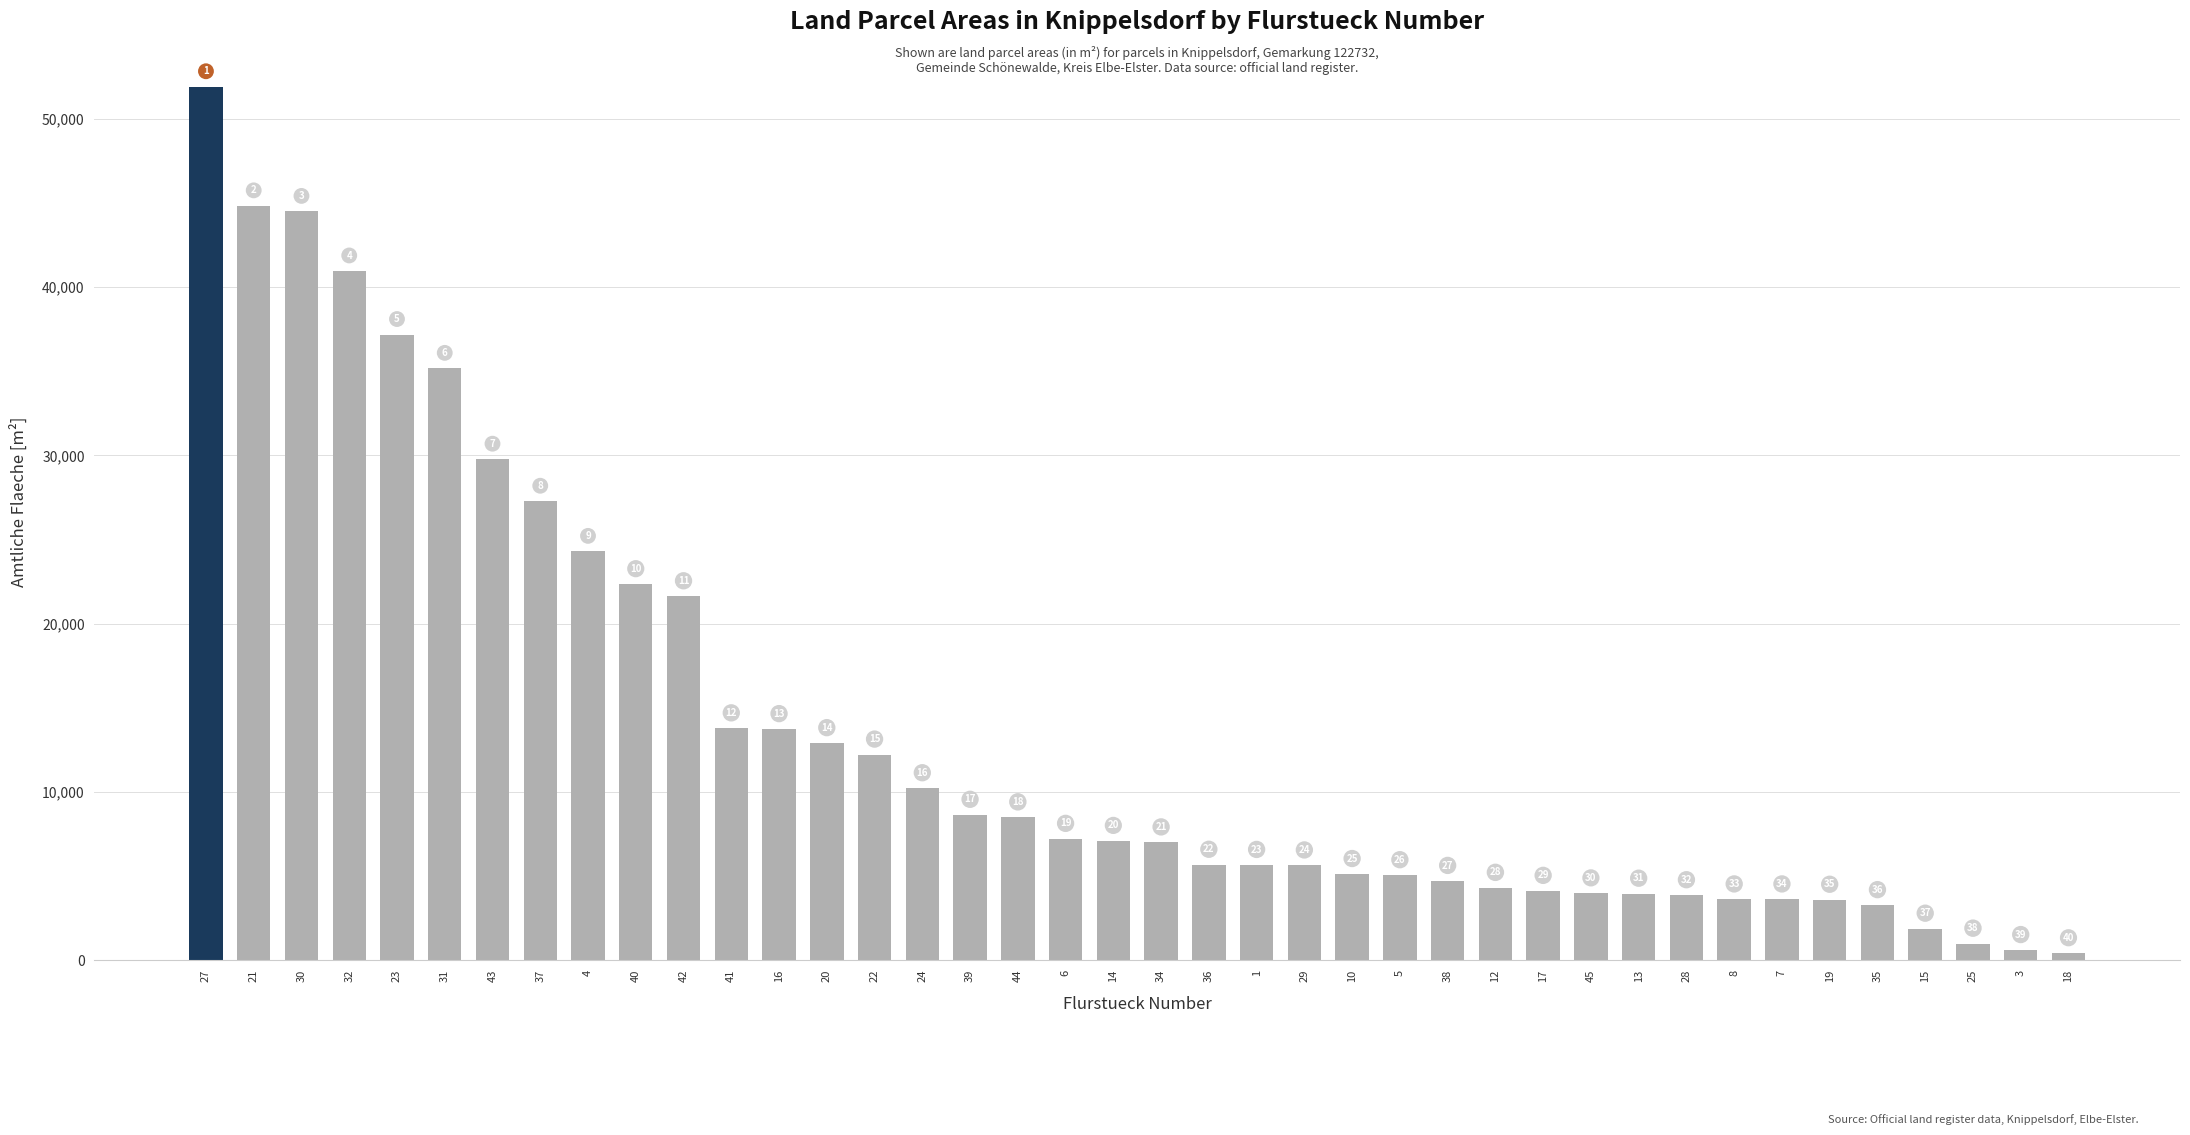

Does the chart contain any negative values?

No